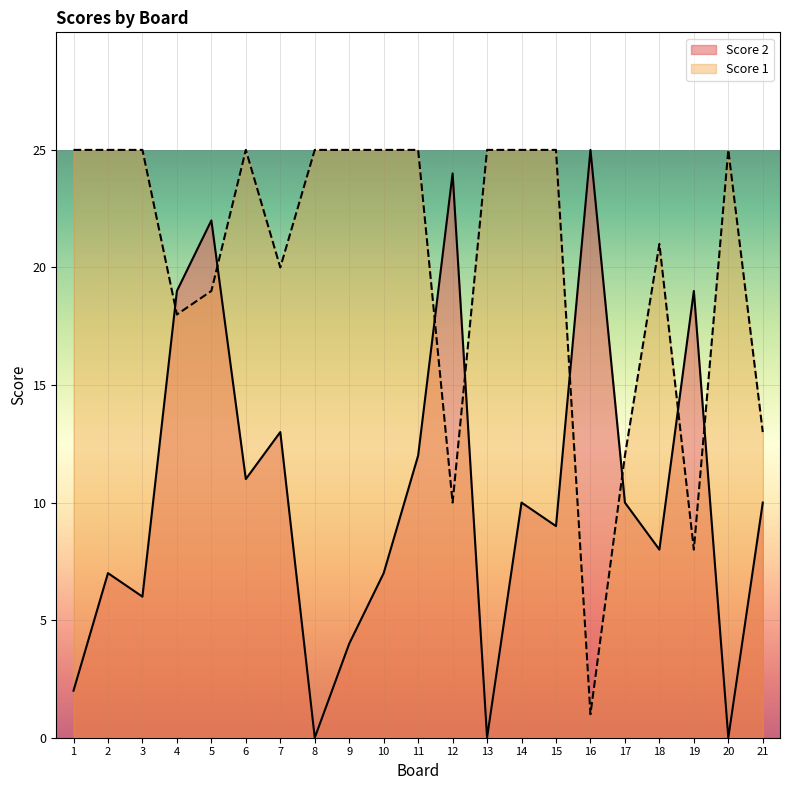

Where is the first local maximum for Score 2?

2